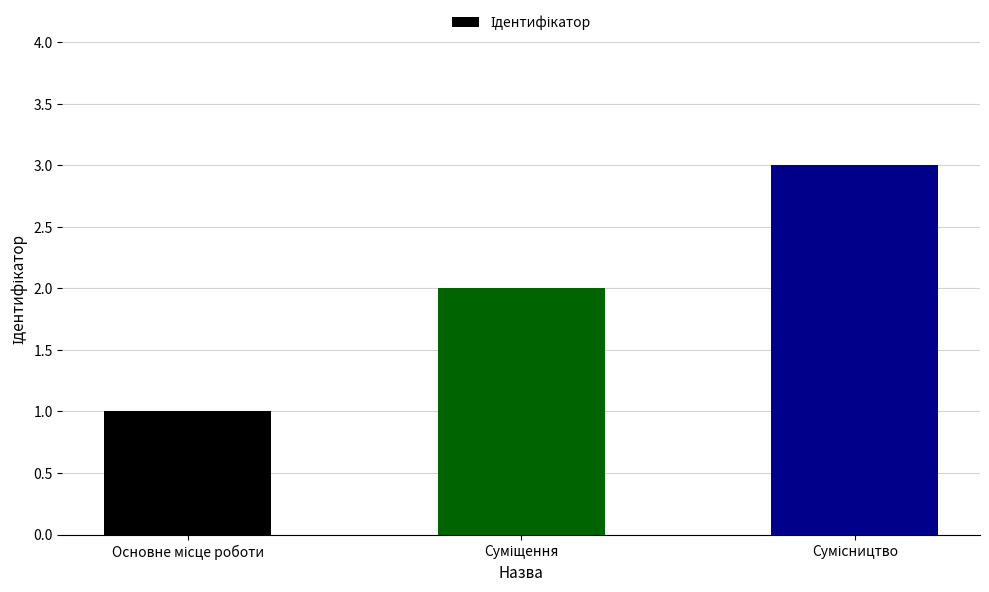

What is the greatest value displayed?

3